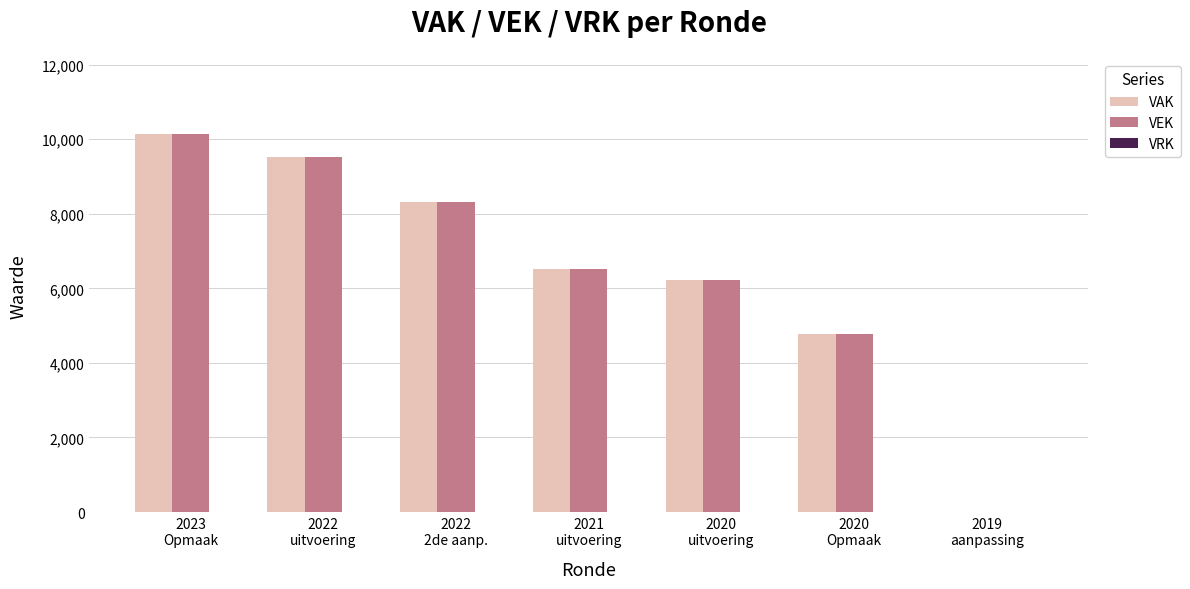

What is the highest value of the VAK series?

10133